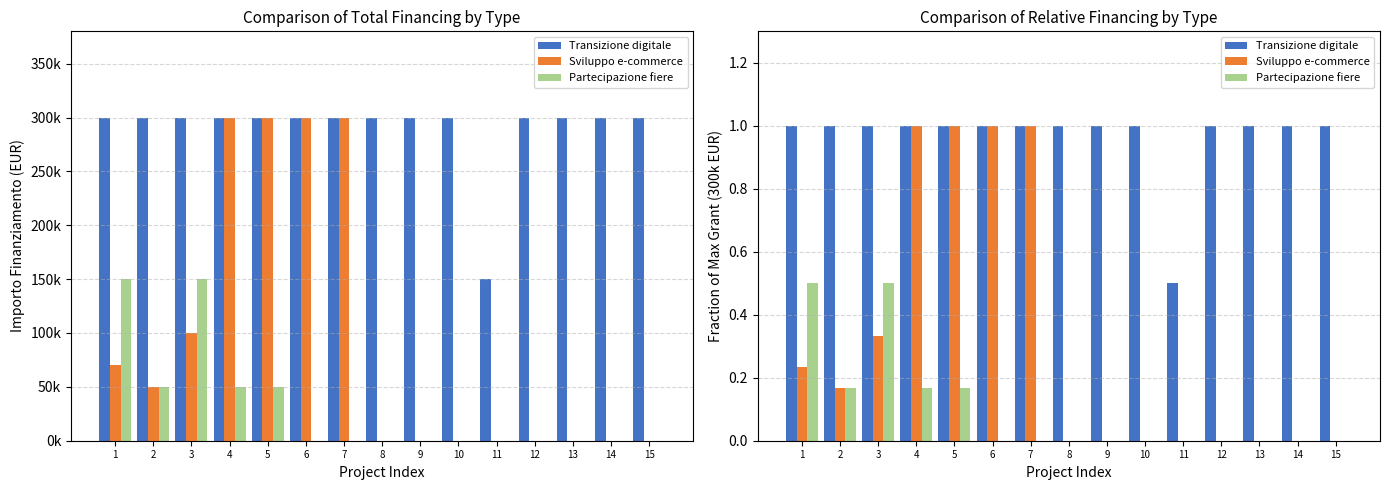

Is it true that Transizione digitale equals 1.3 at 7?

False